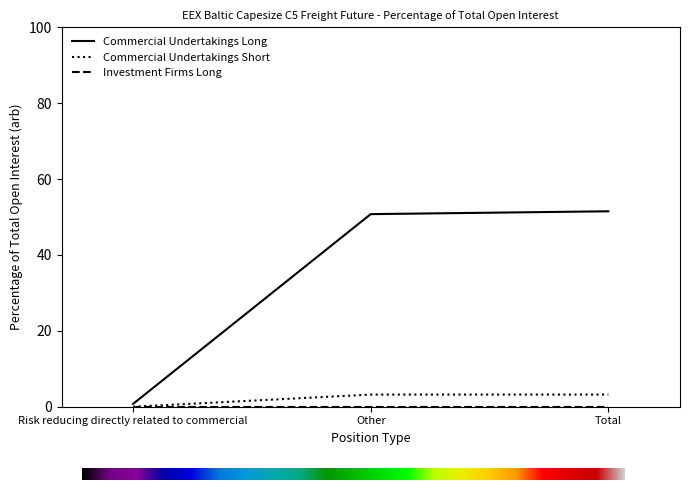

Which label corresponds to the smallest value in the chart?

Risk reducing directly related to commercial